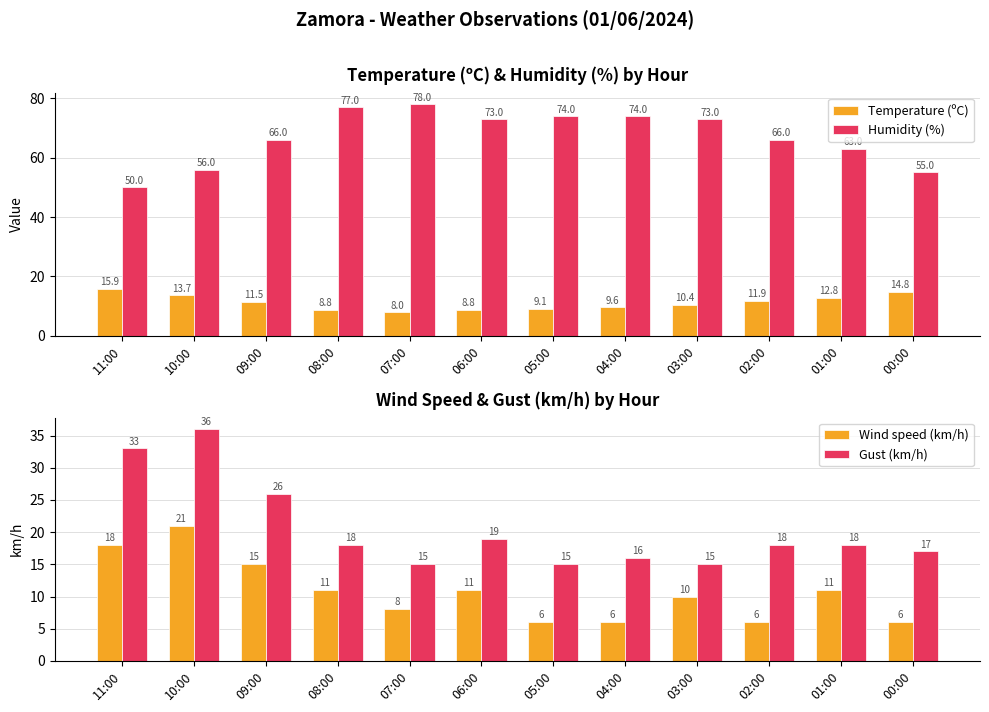

At which label does Gust (km/h) first exceed 18?

11:00